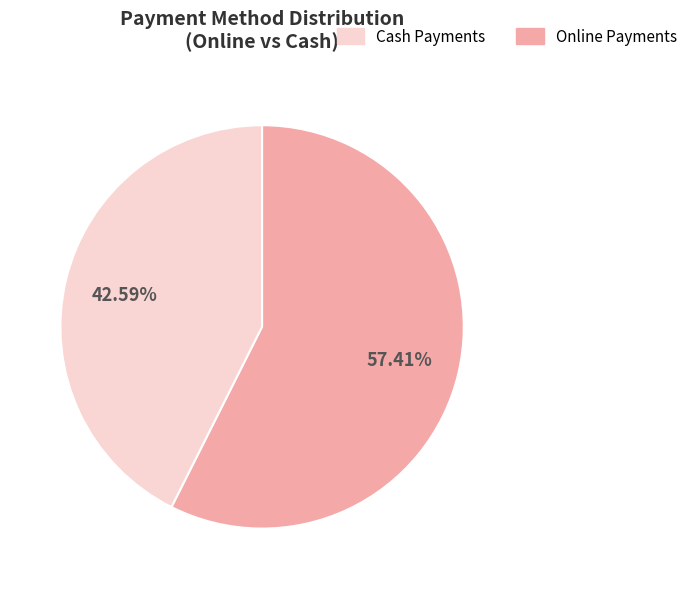

How many segments does this pie chart have?

2